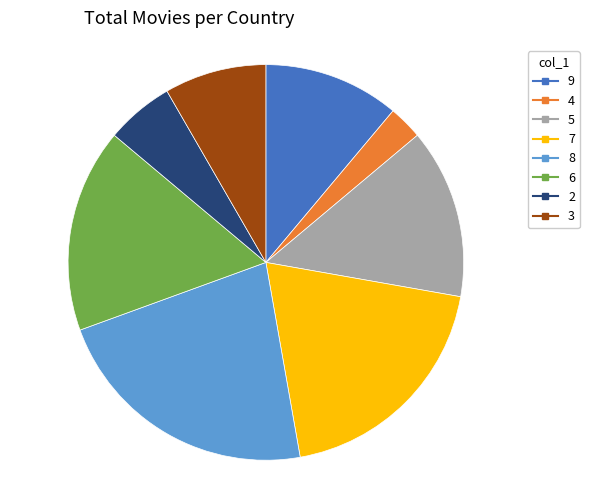

Is it true that 2 is 6% of the pie?

True